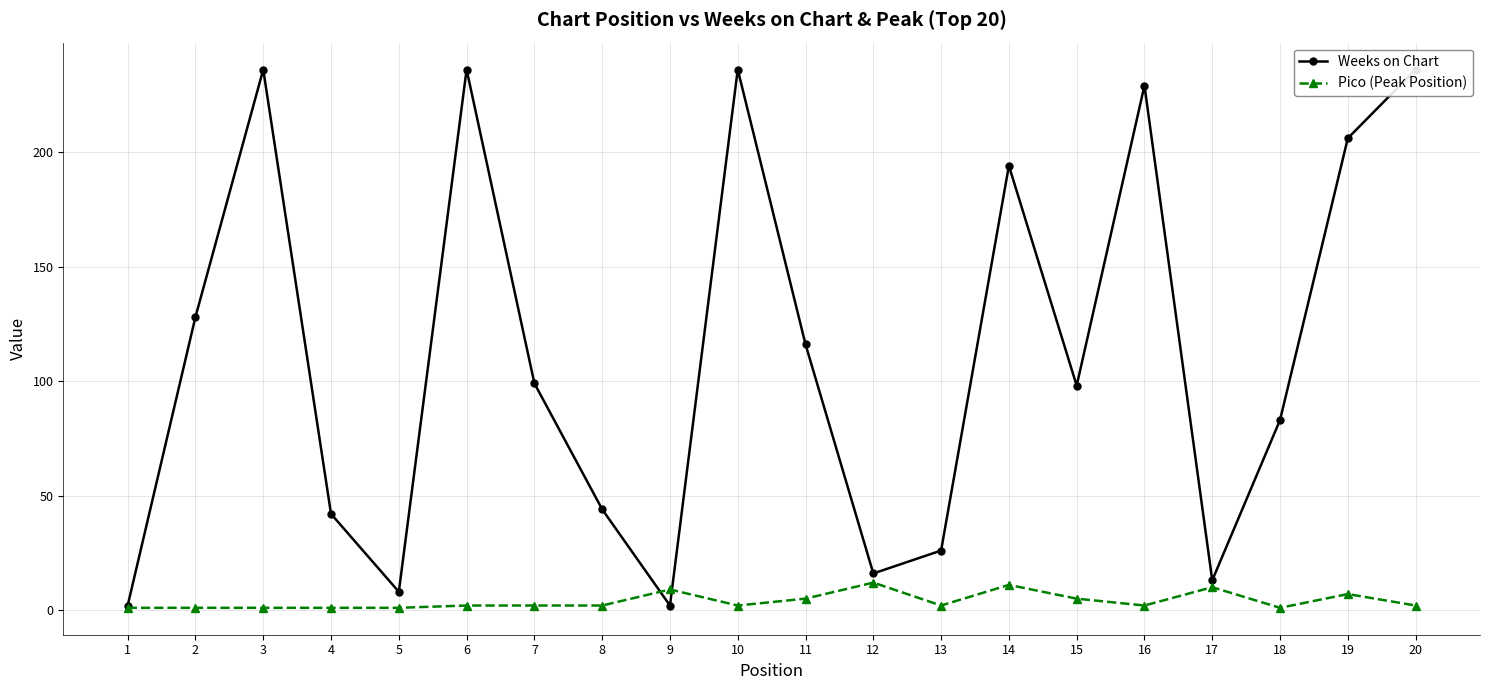

Which category has the highest value across all series?

3